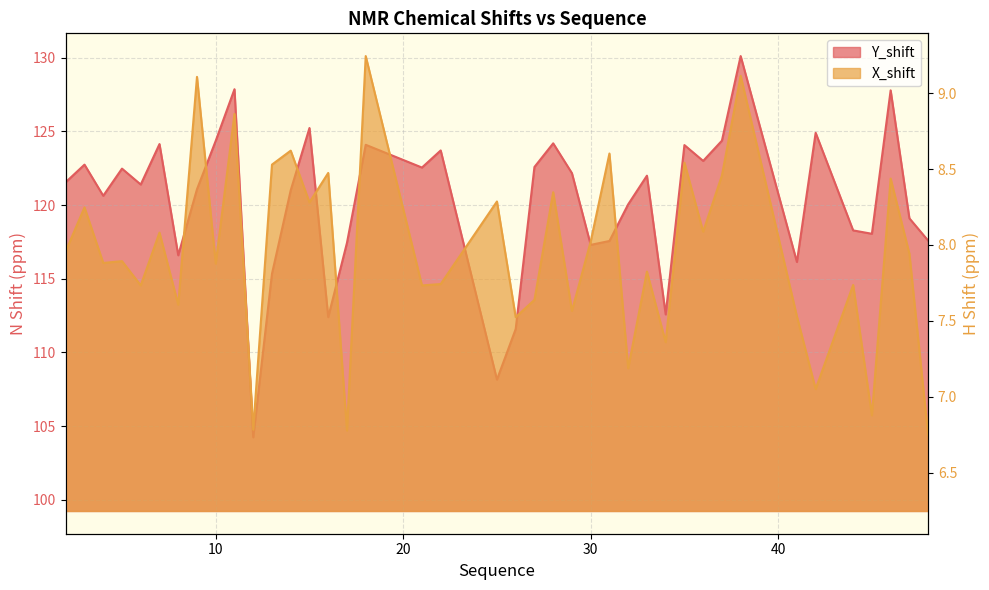

What is the value of the X_shift point at the 4th from the left?

7.9